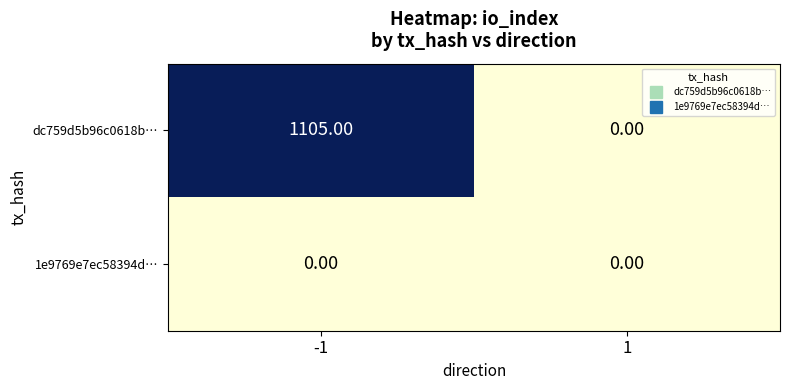

What is the difference between the dc759d5b96c0618b… values at 1 and -1?

1105